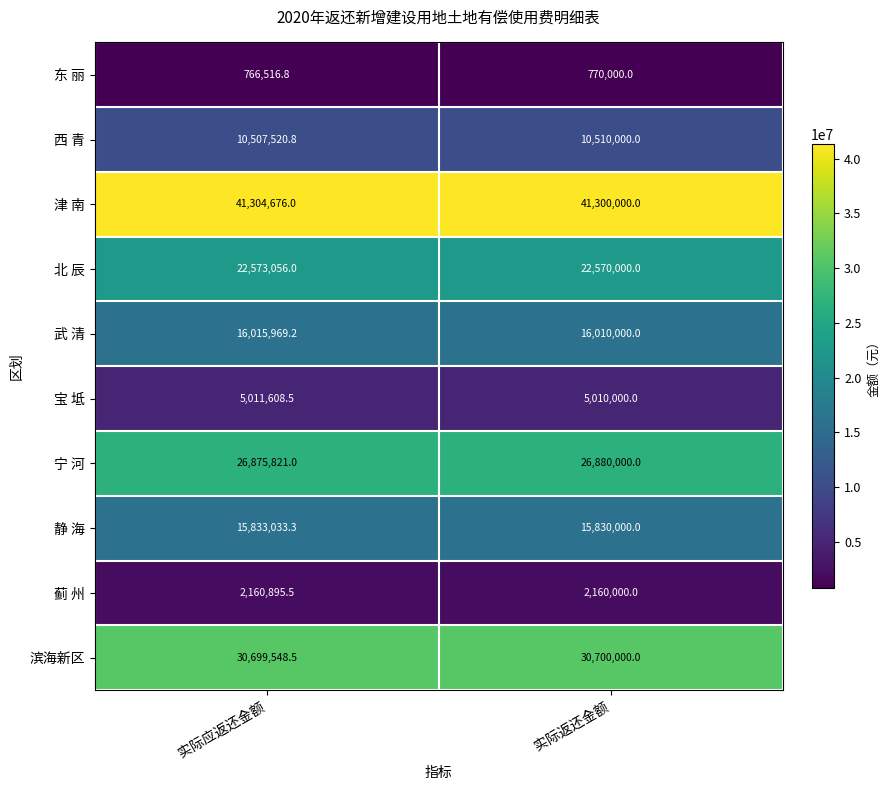

Which series has the largest total across all categories?

津 南